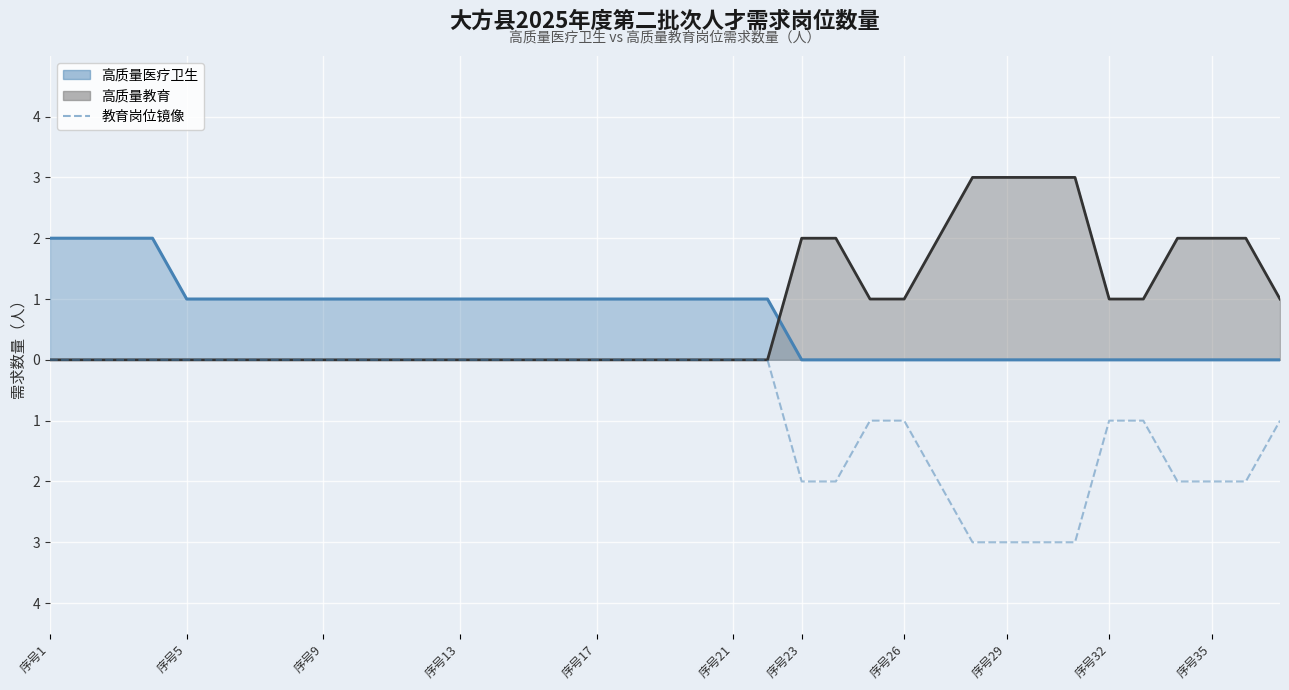

At which category does the chart reach its peak across all series?

序号1